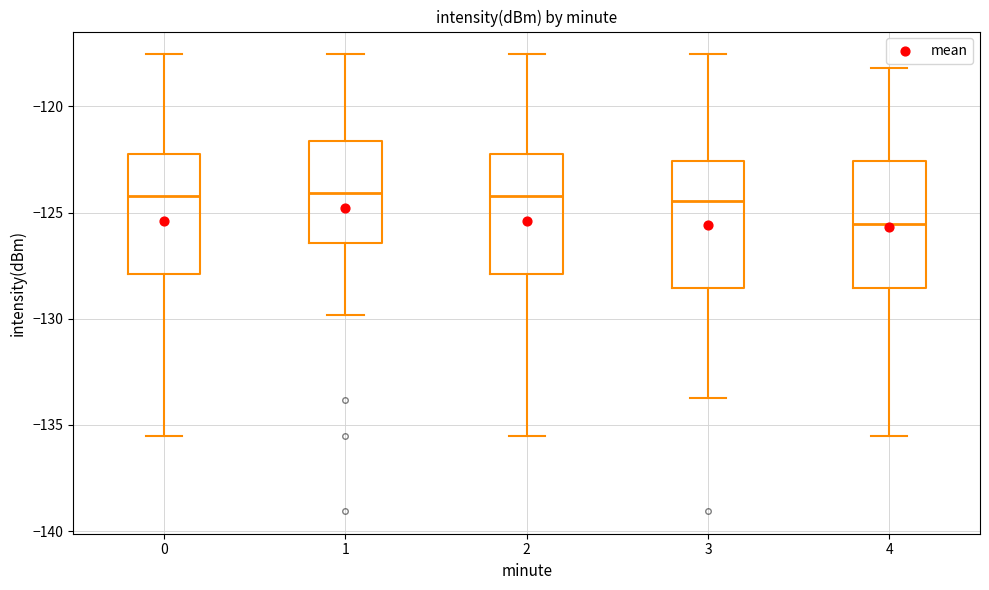

Reading left to right, transcribe this box plot: for each box, give where its median line is, the range the box spans, and where its two whiskers end, as read against the y-axis. The values are not printed on the chart, so give them approximately, as read against the axis.

0: median -124.0, box -128.0 to -122.5, whiskers -135.5 to -117.5
1: median -124.0, box -126.5 to -121.5, whiskers -130.0 to -117.5
2: median -124.0, box -128.0 to -122.5, whiskers -135.5 to -117.5
3: median -124.5, box -128.5 to -122.5, whiskers -133.5 to -117.5
4: median -125.5, box -128.5 to -122.5, whiskers -135.5 to -118.0